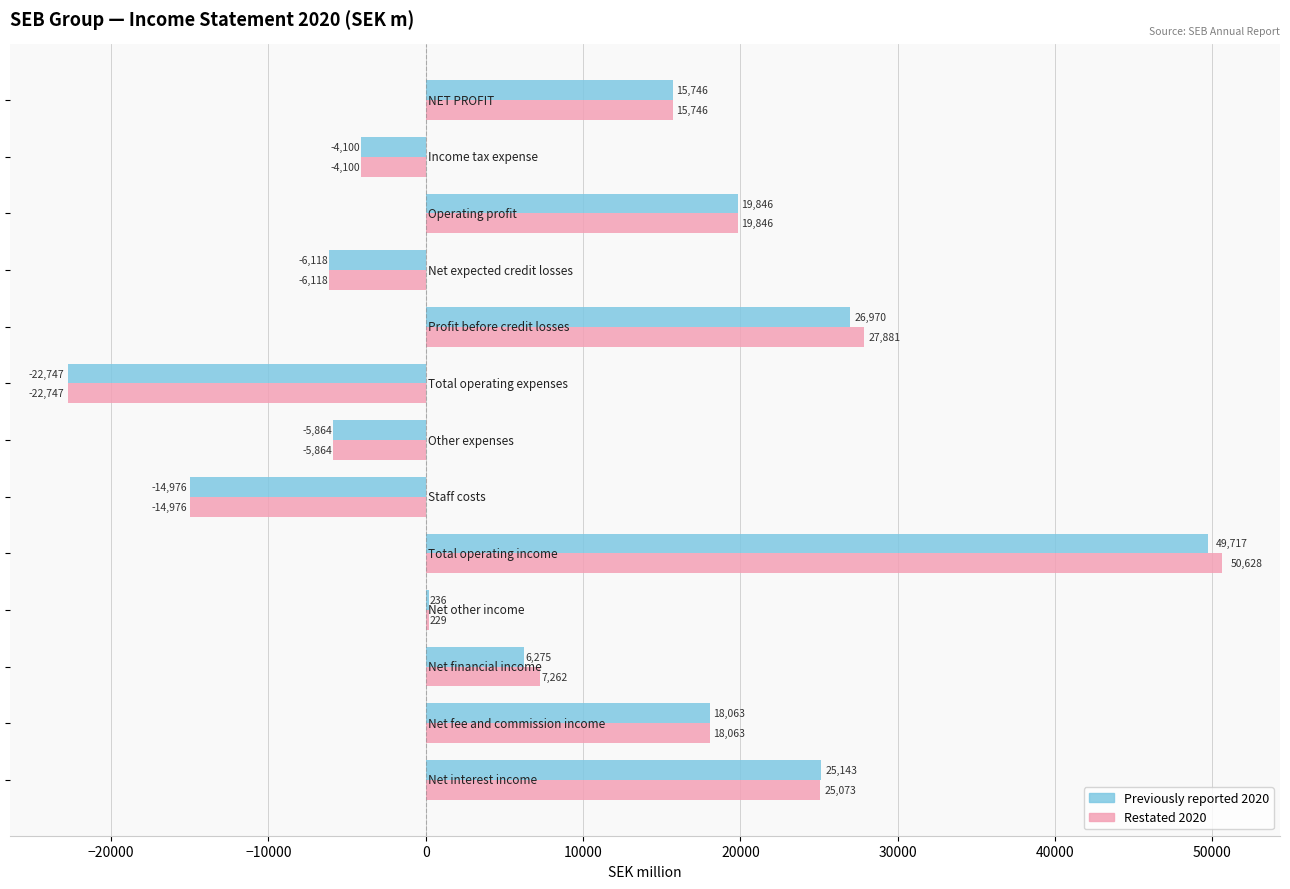

Which series has the largest total across all categories?

Restated 2020